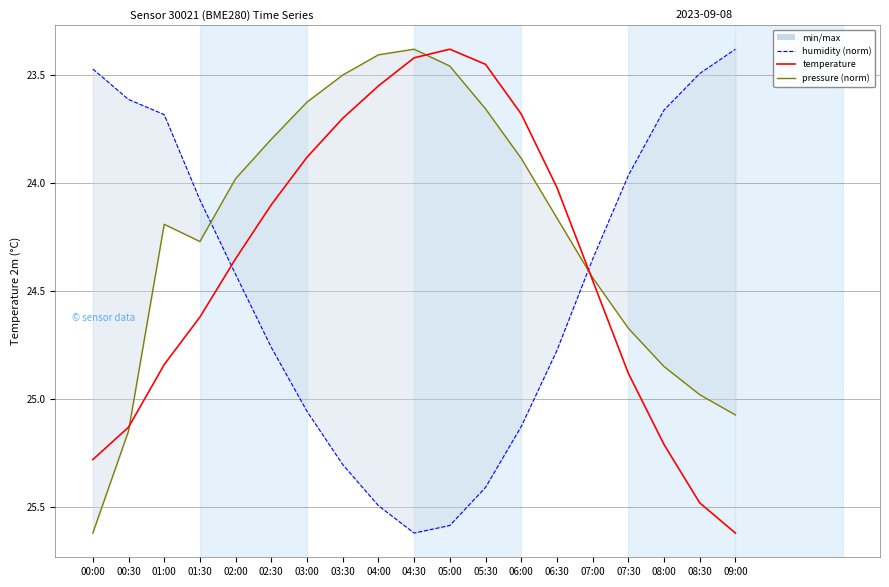

At which category does the chart reach its minimum across all series?

09:00